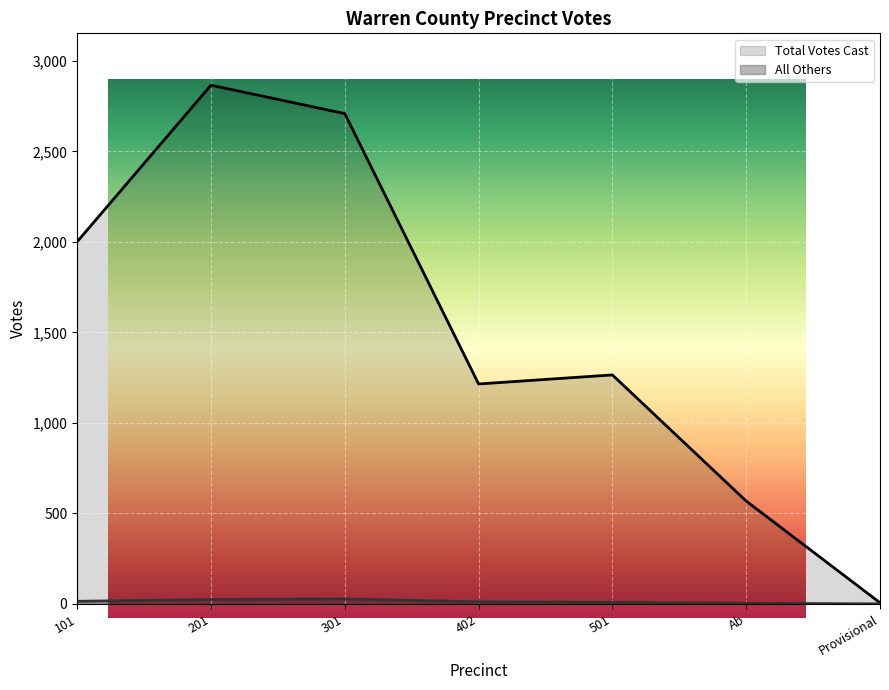

Is the value of Total Votes Cast at 301 - North River greater than the value of All Others at 501 - South River?

Yes